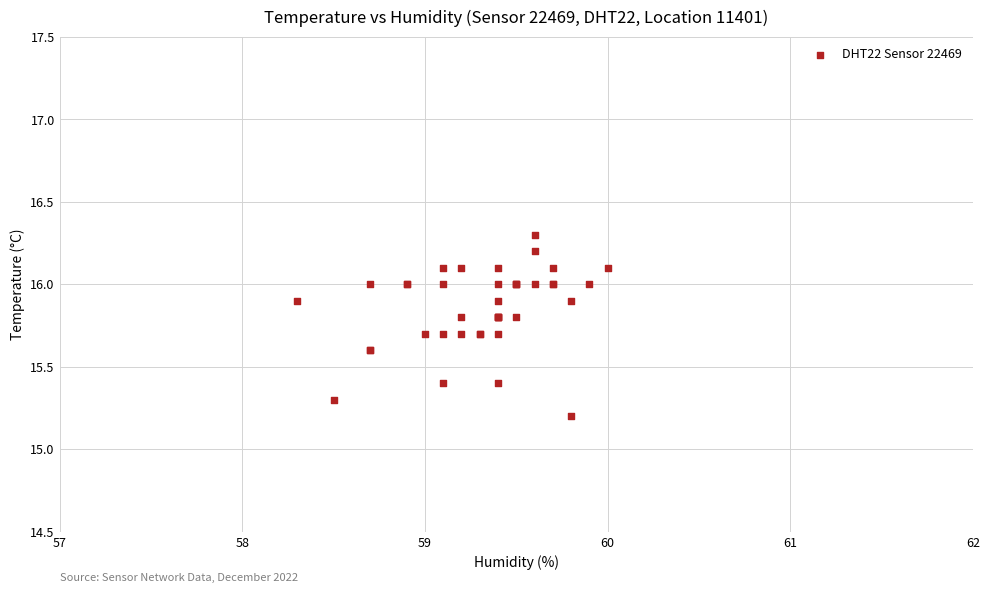

What Y value in the scatter plot is closest to 15?

15.2